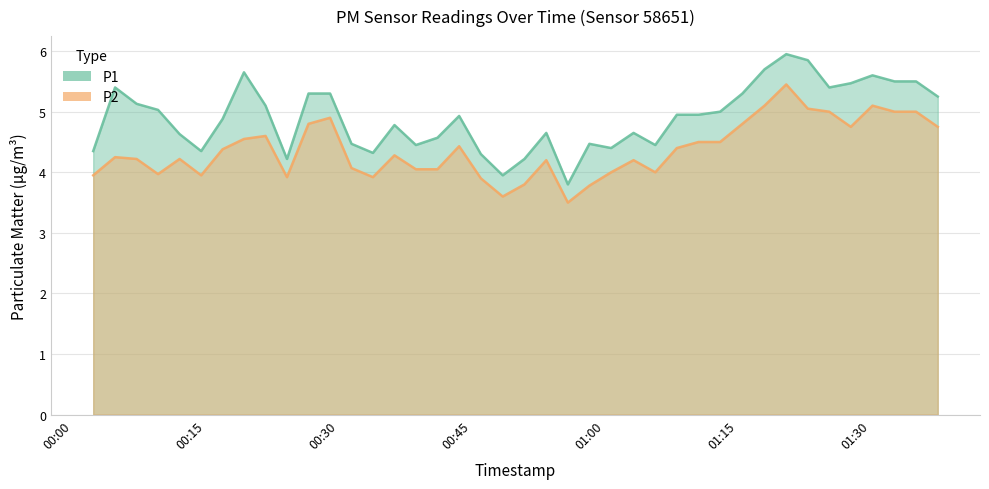

List the series in order of their overall mean, lowest first.

P2, P1